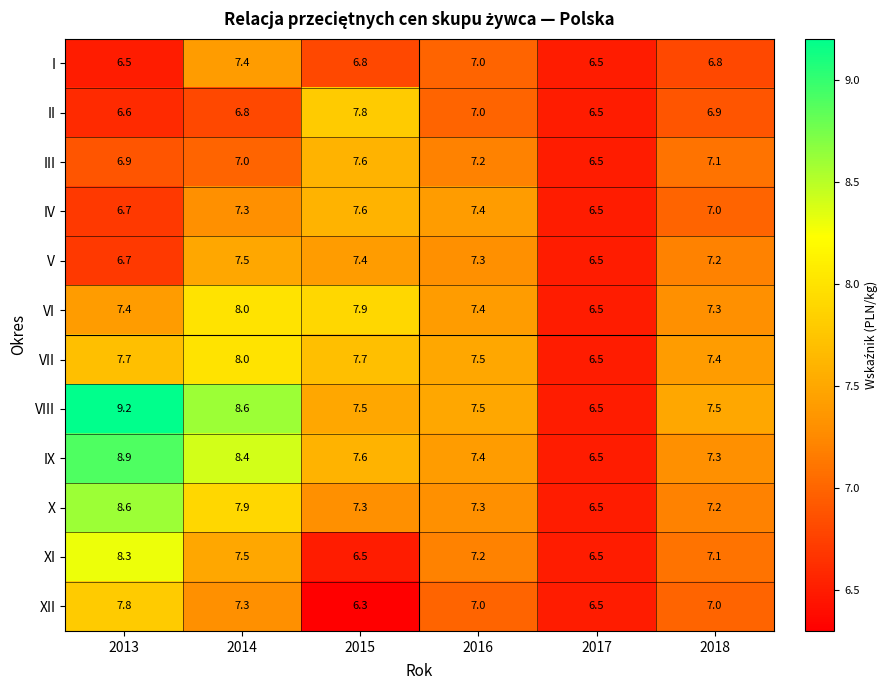

What is the average value of the X series?

7.5